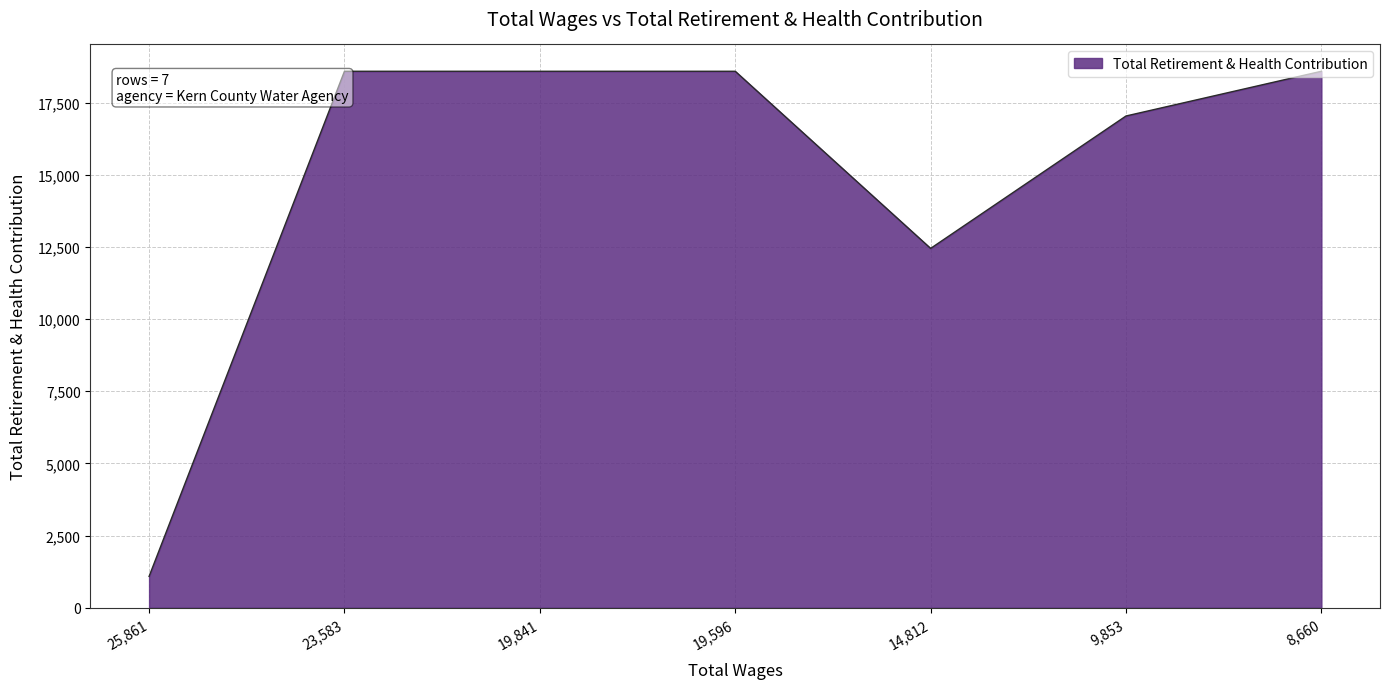

What is the greatest value displayed?

18583